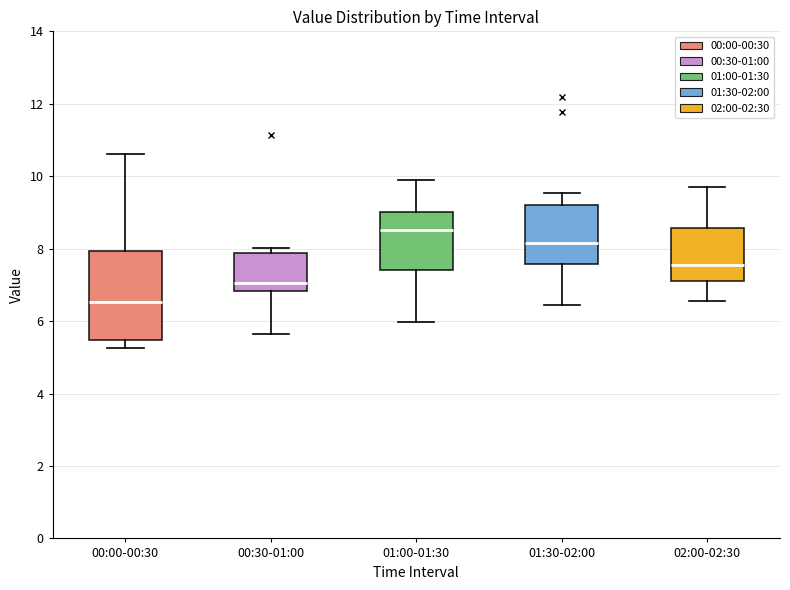

Reading left to right, read every box against the y-axis: the position of its median line, the range the box covers, and the ends of its whiskers. The values are not printed on the chart, so give them approximately, as read against the axis.

00:00-00:30: median 6.6, box 5.4 to 8.0, whiskers 5.2 to 10.6
00:30-01:00: median 7.0, box 6.8 to 7.8, whiskers 5.6 to 8.0
01:00-01:30: median 8.6, box 7.4 to 9.0, whiskers 6.0 to 10.0
01:30-02:00: median 8.2, box 7.6 to 9.2, whiskers 6.4 to 9.6
02:00-02:30: median 7.6, box 7.2 to 8.6, whiskers 6.6 to 9.8